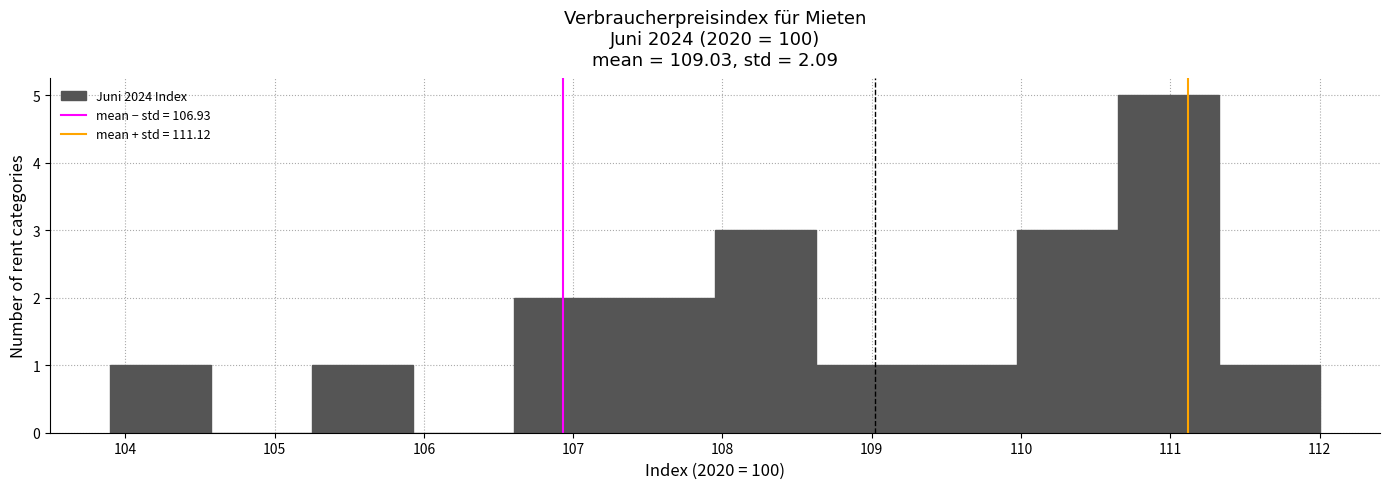

Reading left to right, list every bar in this chart as the range it spans on the x-axis followed by its height. Neither the bar edges nor the heights are printed on the chart, so give them approximately, as read against the axes.

103.9 to 104.6: 1
104.6 to 105.3: 0
105.3 to 105.9: 1
105.9 to 106.6: 0
106.6 to 107.3: 2
107.3 to 108.0: 2
108.0 to 108.6: 3
108.6 to 109.3: 1
109.3 to 110.0: 1
110.0 to 110.7: 3
110.7 to 111.3: 5
111.3 to 112.0: 1